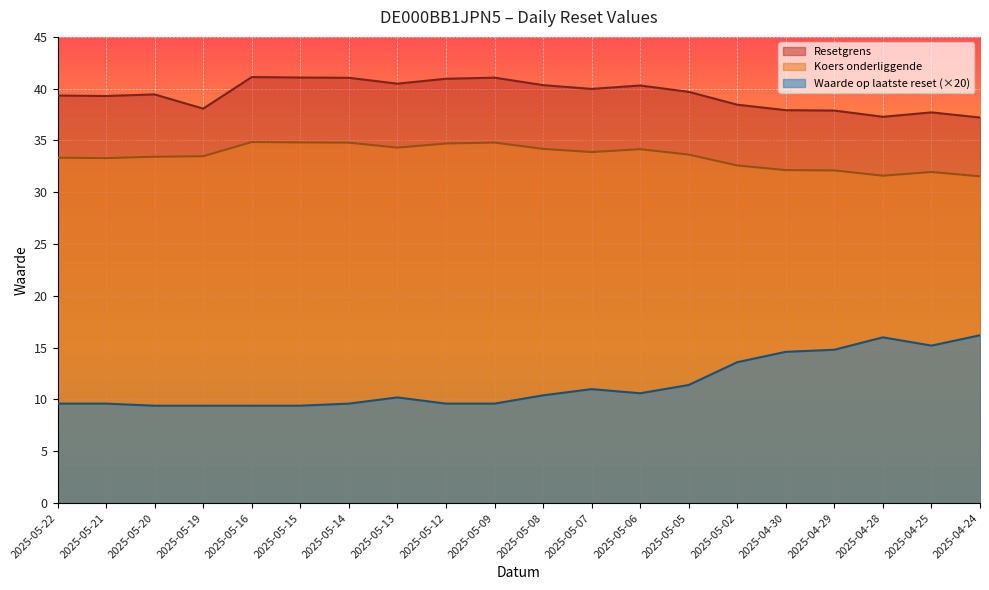

True or false: Koers onderliggende has a value of 32.1 at 2025-04-30.

True